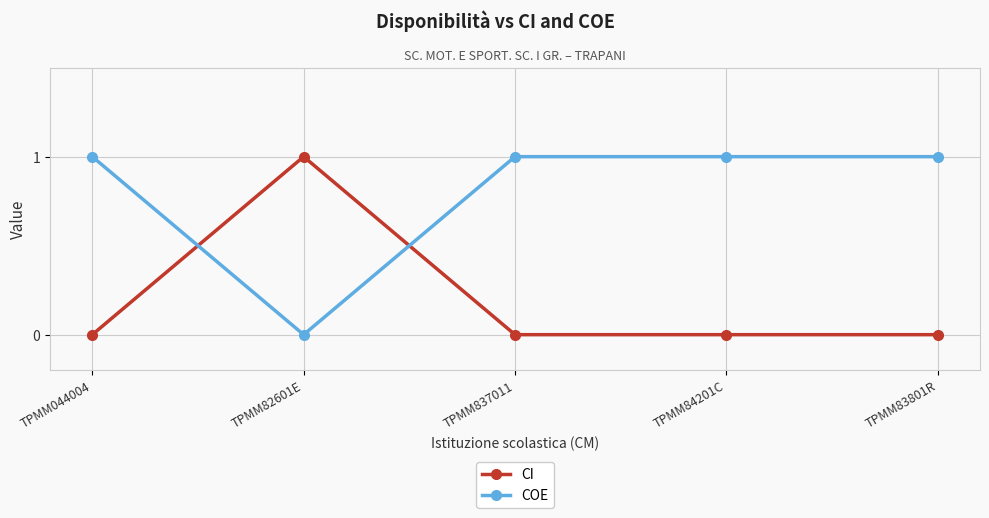

How many intersections are there between CI and COE?

2